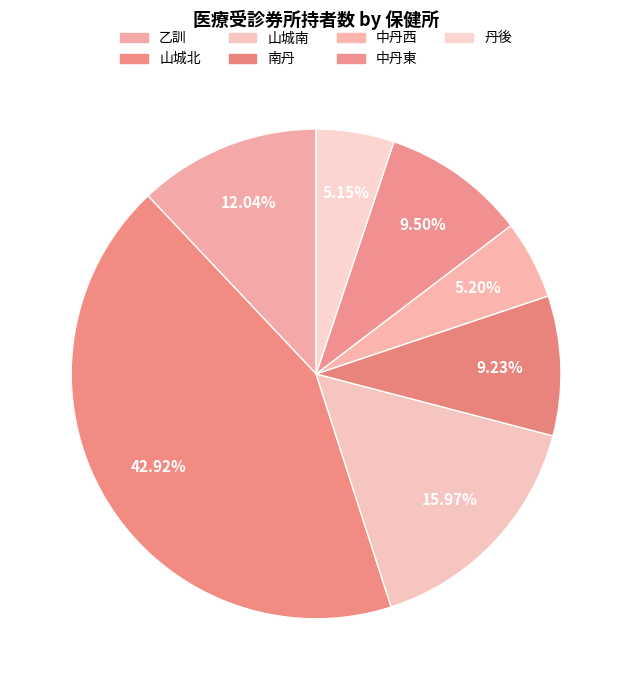

How many segments does this pie chart have?

7